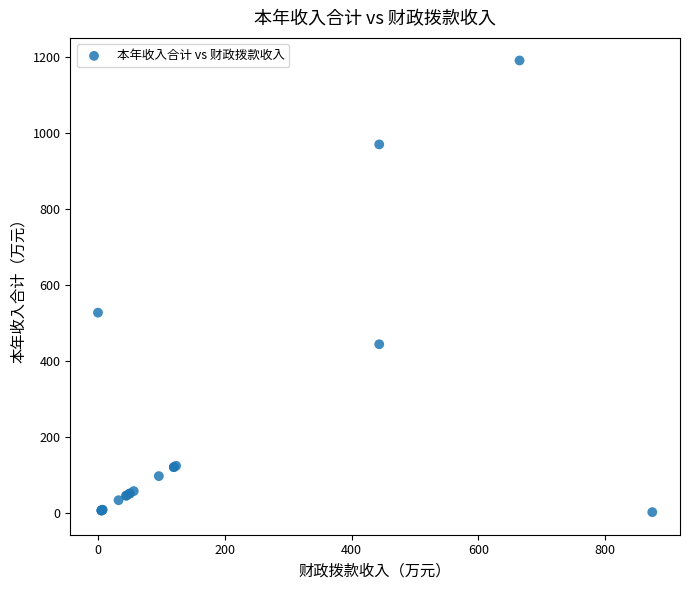

What Y value in the scatter plot is closest to 596?

527.0